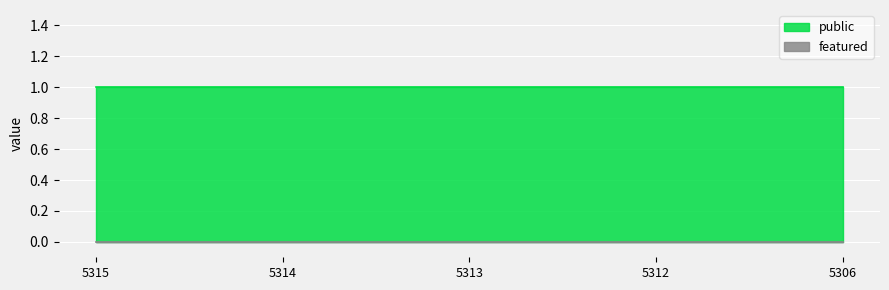

How many lines are shown in the chart?

2